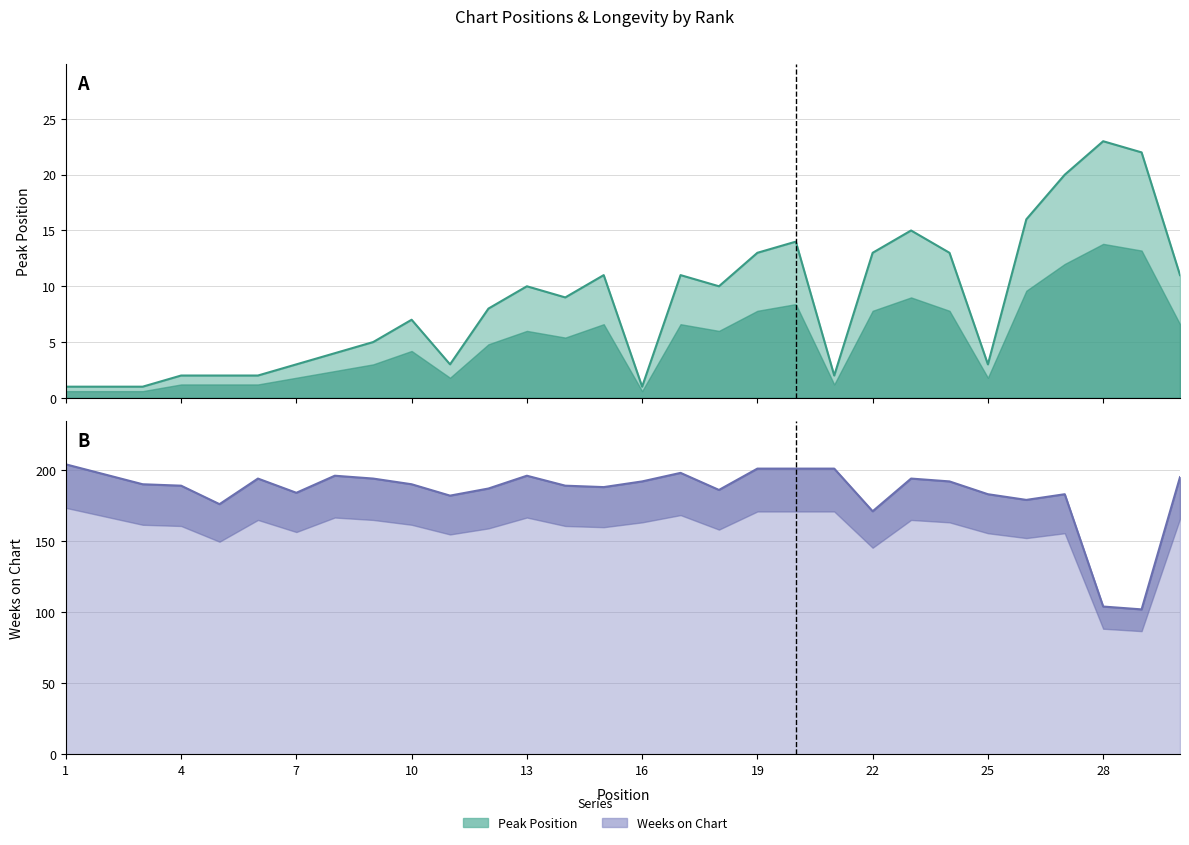

What is the difference between the Peak Position values at 10 and 17?

4